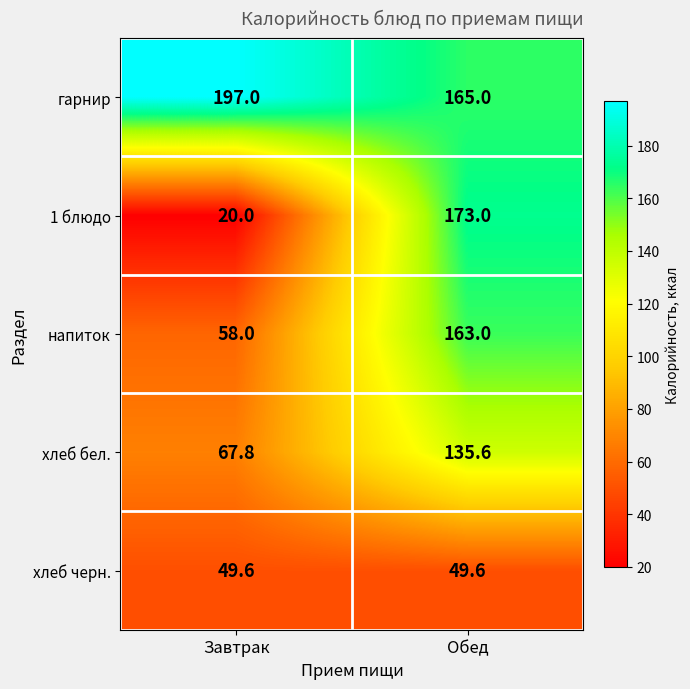

Reading left to right, list all the values displayed in this chart.

гарнир: Завтрак=197.0	Обед=165.0
1 блюдо: Завтрак=20.0	Обед=173.0
напиток: Завтрак=58.0	Обед=163.0
хлеб бел.: Завтрак=67.8	Обед=135.6
хлеб черн.: Завтрак=49.6	Обед=49.6